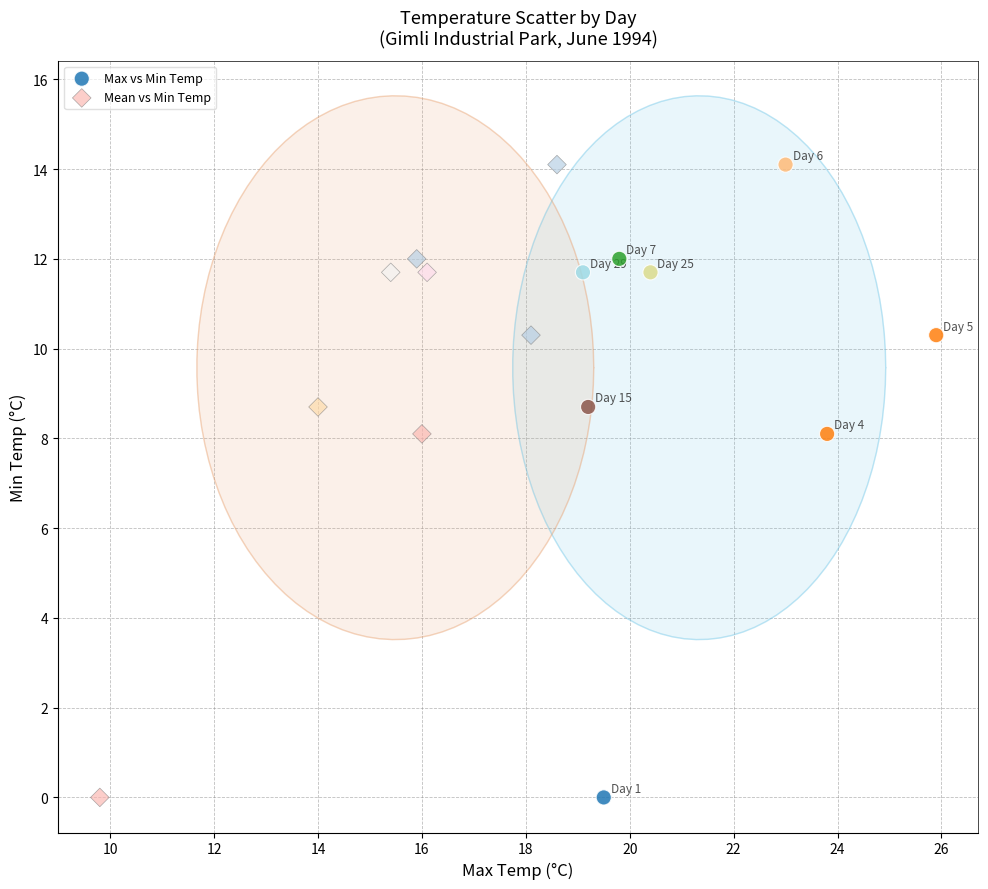

What are all the series names shown in the legend?

Max vs Min Temp, Mean vs Min Temp